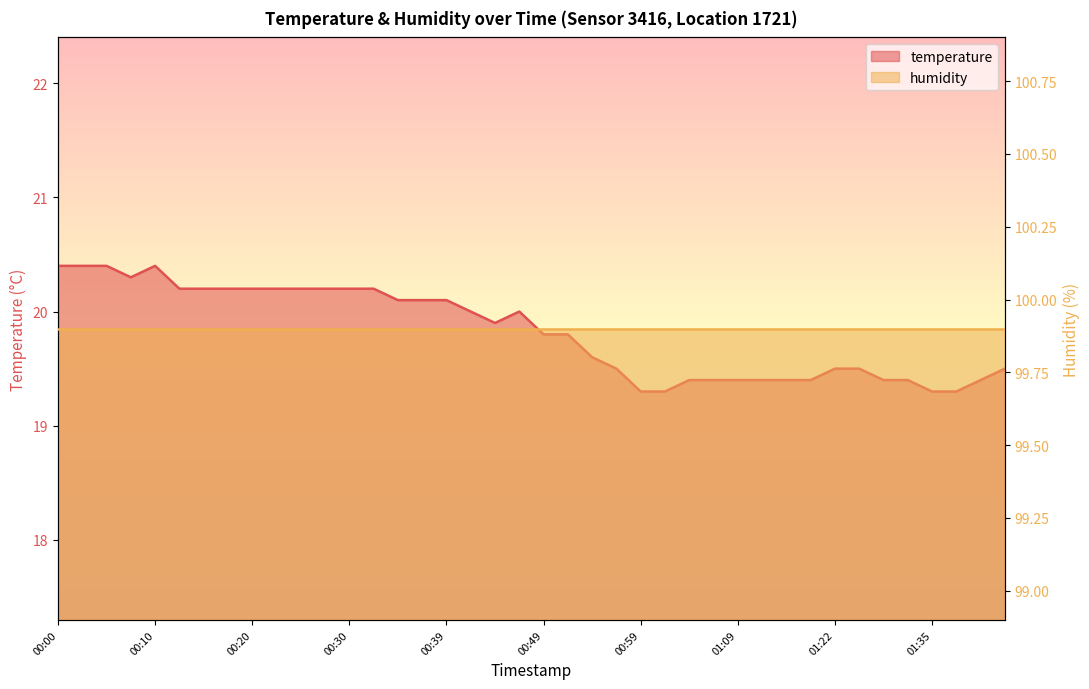

Rank the categories by value from lowest to highest.

00:59, 01:01, 01:35, 01:37, 01:04, 01:06, 01:09, 01:11, 01:14, 01:16, 01:29, 01:32, 01:39, 00:56, 01:22, 01:24, 01:42, 00:54, 00:49, 00:51, 00:44, 00:42, 00:47, 00:34, 00:37, 00:39, 00:12, 00:15, 00:17, 00:20, 00:22, 00:25, 00:27, 00:30, 00:32, 00:08, 00:00, 00:03, 00:05, 00:10